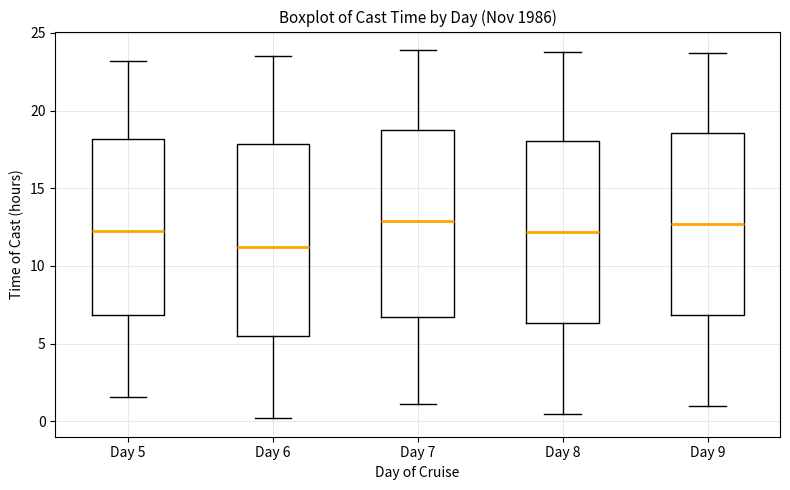

Reading left to right, transcribe this box plot: for each box, give where its median line is, the range the box spans, and where its two whiskers end, as read against the y-axis. The values are not printed on the chart, so give them approximately, as read against the axis.

Day 5: median 12.5, box 7.0 to 18.0, whiskers 1.5 to 23.0
Day 6: median 11.5, box 5.5 to 18.0, whiskers 0.0 to 23.5
Day 7: median 13.0, box 7.0 to 19.0, whiskers 1.0 to 24.0
Day 8: median 12.0, box 6.5 to 18.0, whiskers 0.5 to 24.0
Day 9: median 12.5, box 7.0 to 18.5, whiskers 1.0 to 23.5